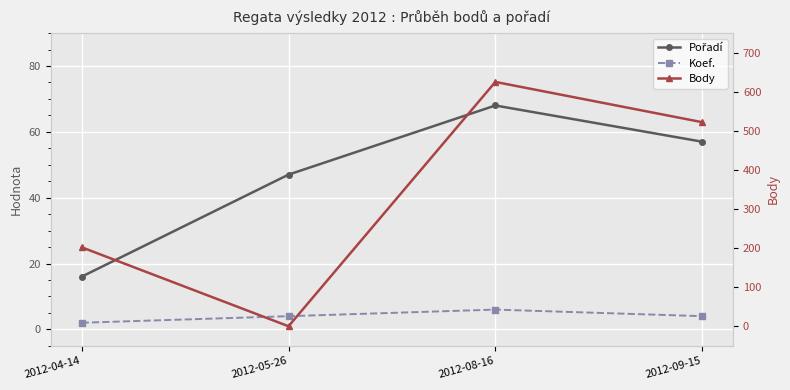

What are all the series names shown in the legend?

Pořadí, Koef., Body